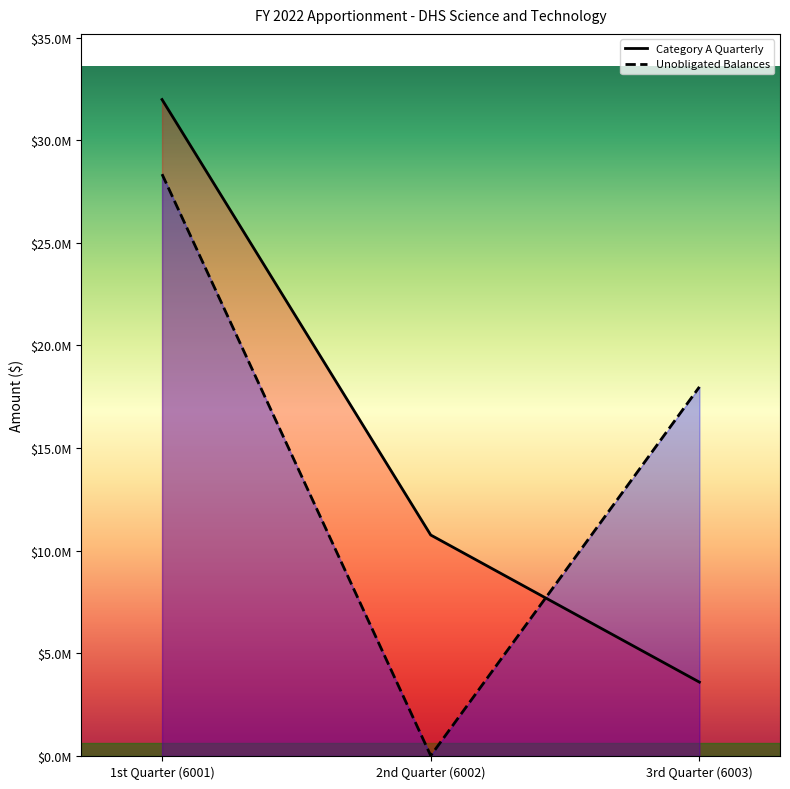

What is the label of the 3rd point from the right?

1st Quarter (6001)